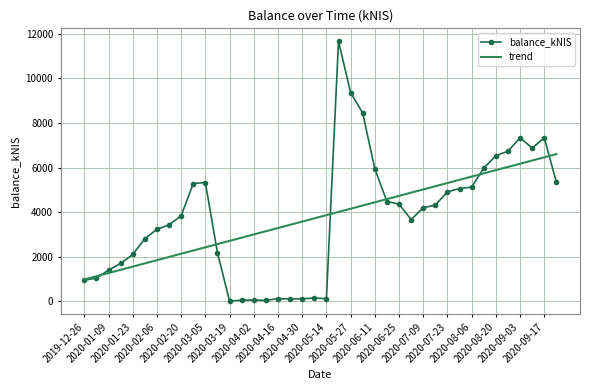

Which series has the widest spread of values?

balance_kNIS